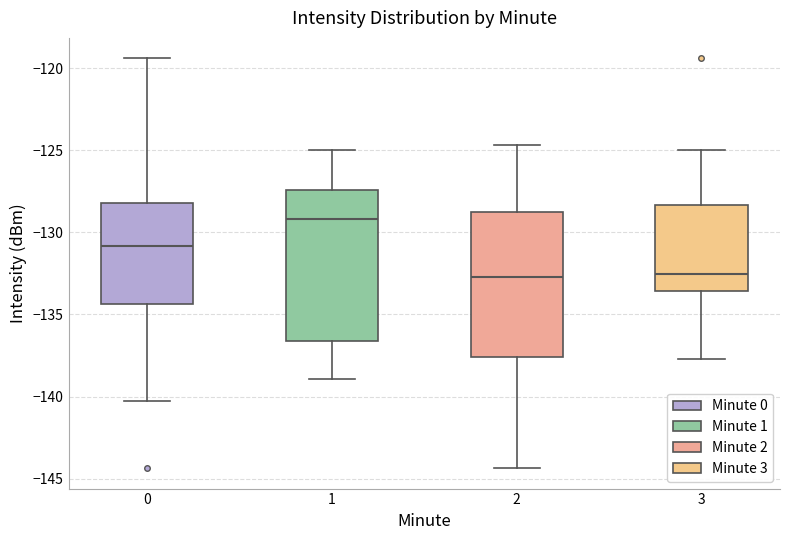

Where does the upper whisker of the box at x = 2 end on the y-axis? The values are not printed on the chart, so give them approximately, as read against the axis.

-124.5